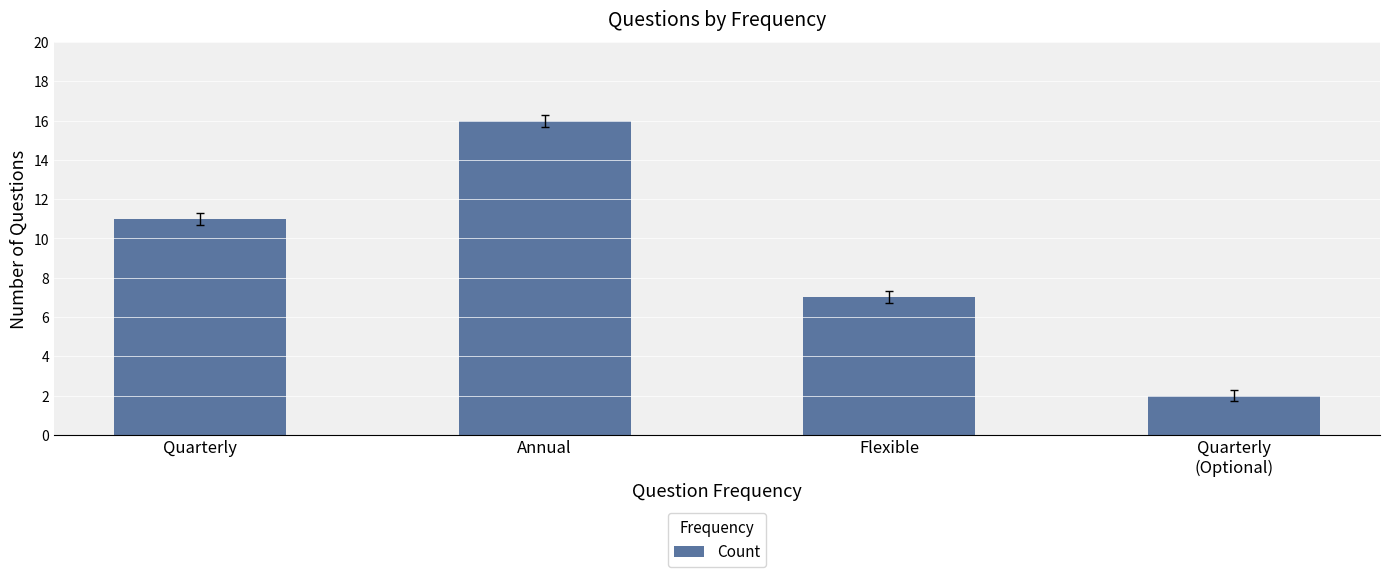

What is the label of the 4th bar from the right?

Quarterly